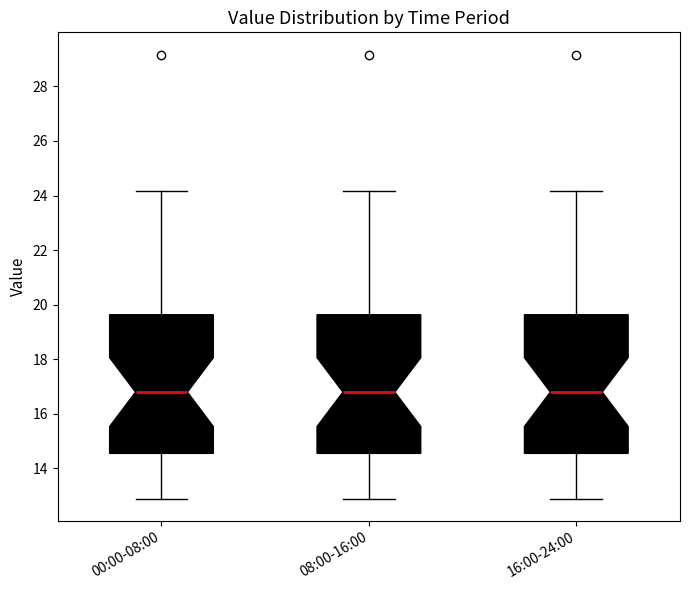

Where does the median line of the box for 16:00-24:00 sit on the y-axis? The values are not printed on the chart, so give them approximately, as read against the axis.

16.8